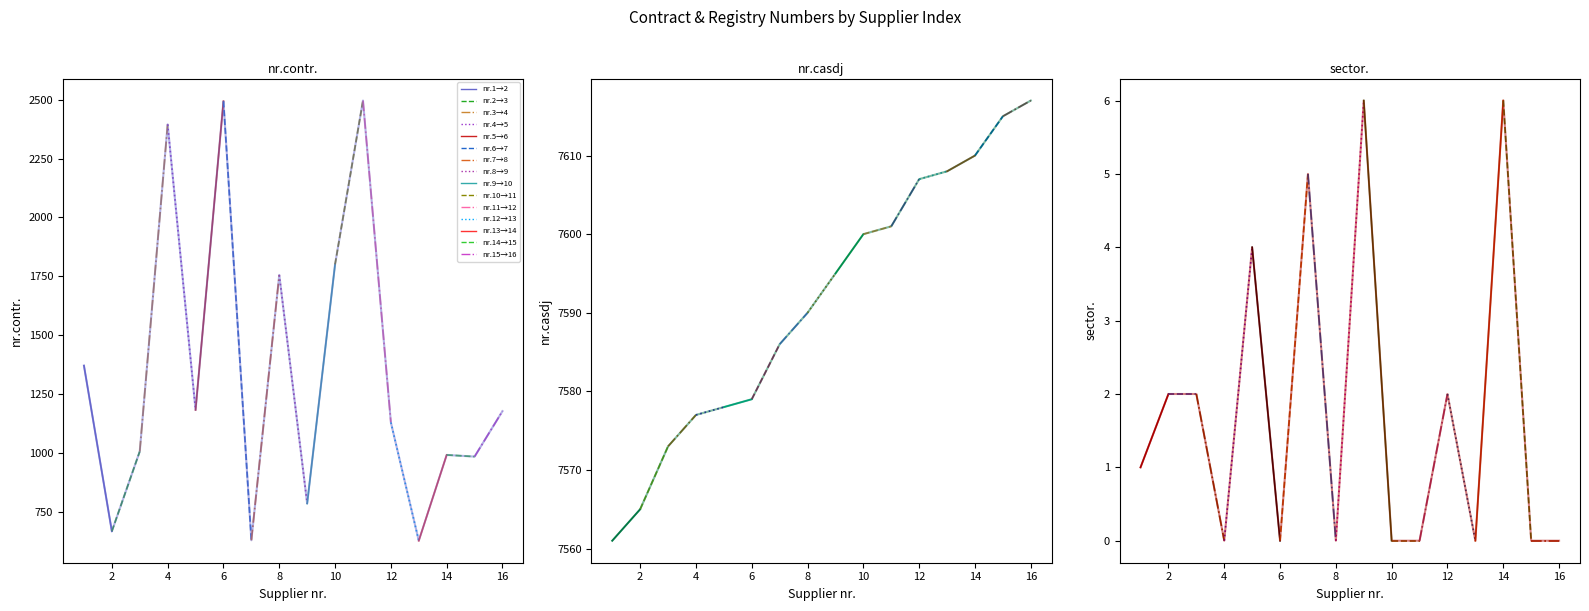

True or false: sector. has a value of 2 at 6.

False